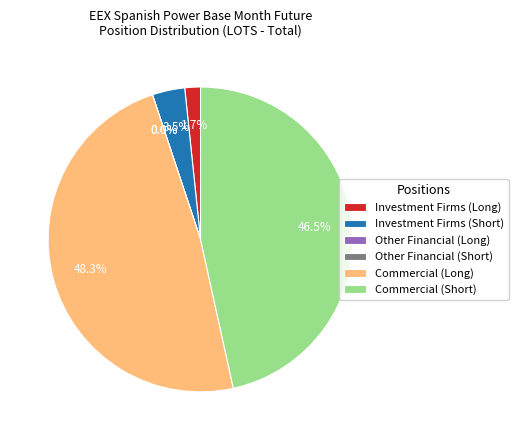

Count the number of slices in the pie.

6